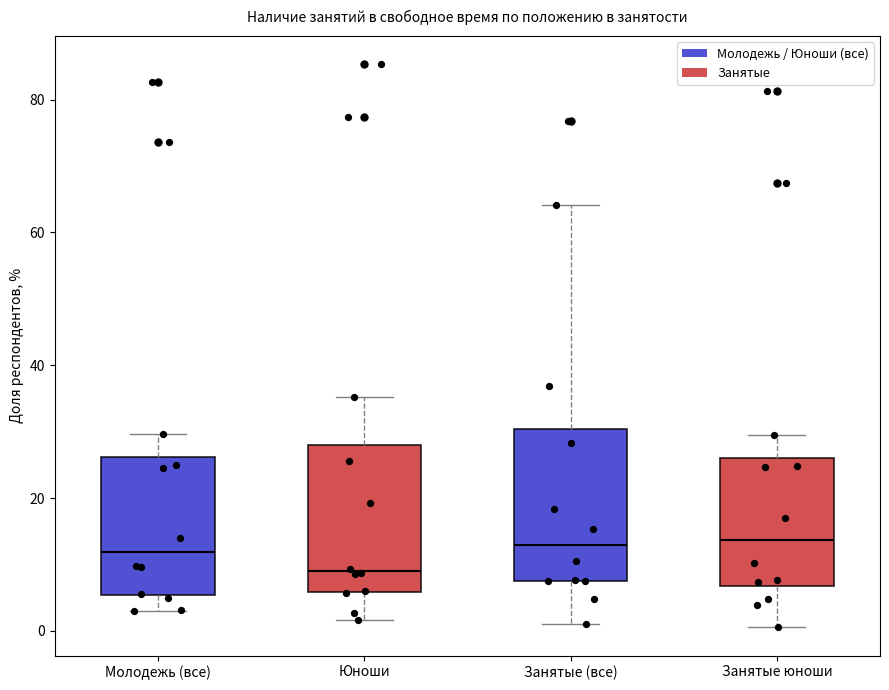

Which box has the lowest median line?

Юноши